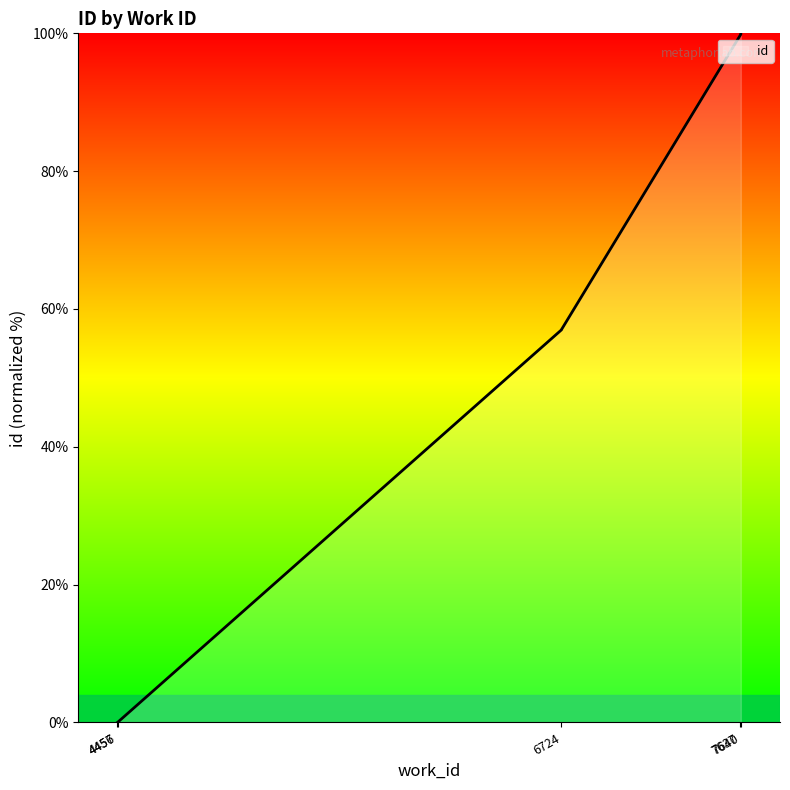

What is the difference between the maximum and minimum values?

100.0